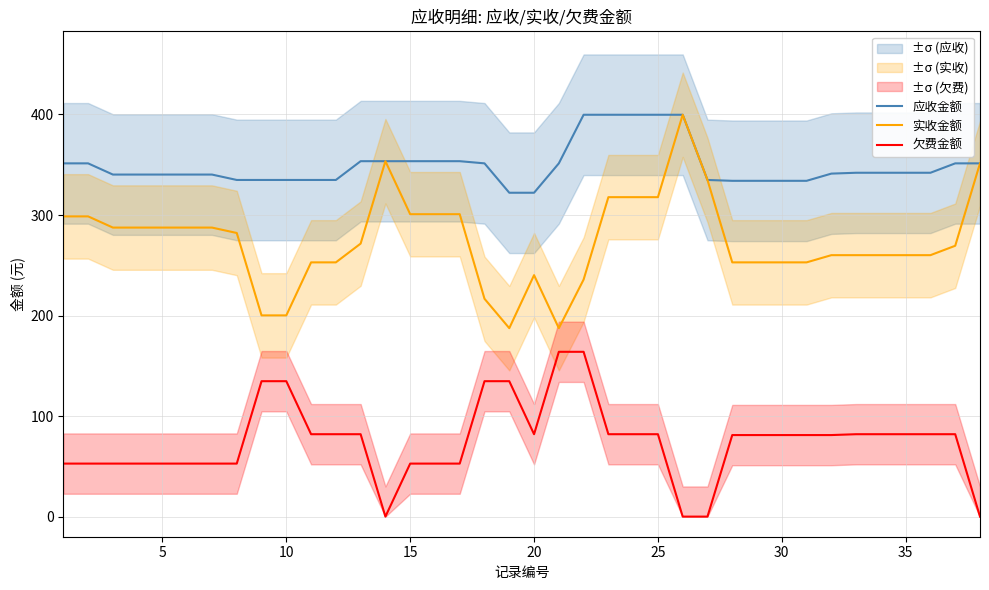

True or false: 欠费金额 and 应收金额 intersect in this chart.

False